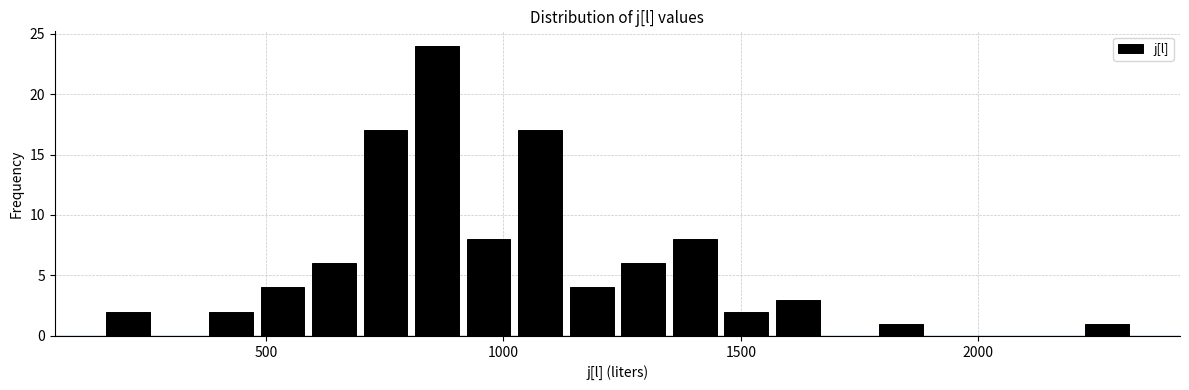

Read against the x-axis, roughly where is the centre of the tallest bar?

850